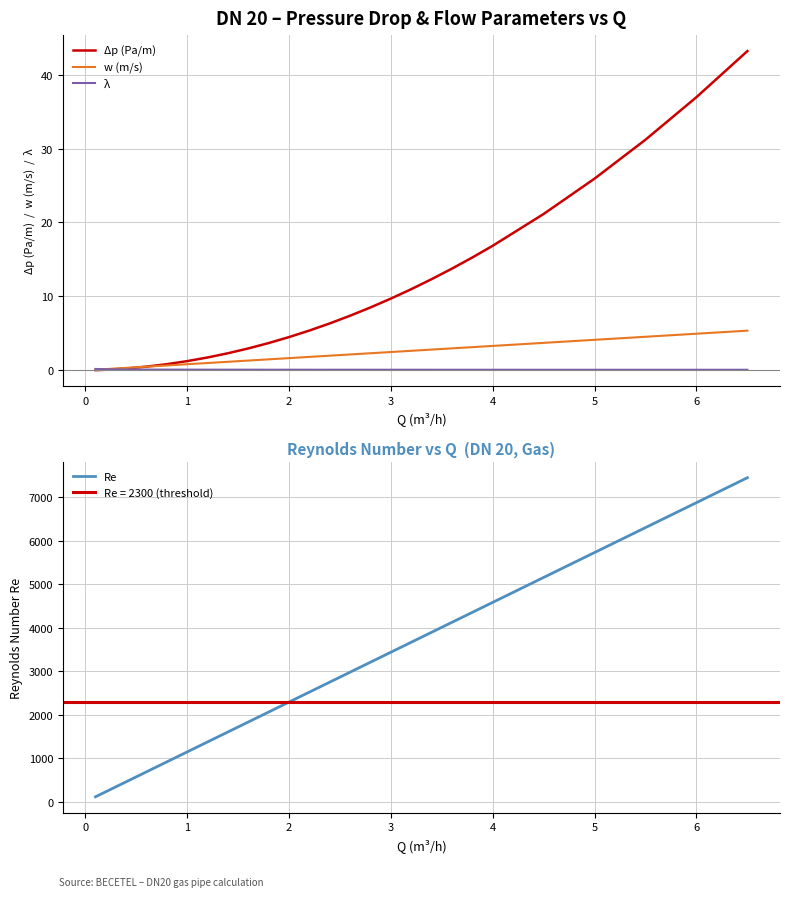

What is the highest value of the Δp (Pa/m) series?

43.2